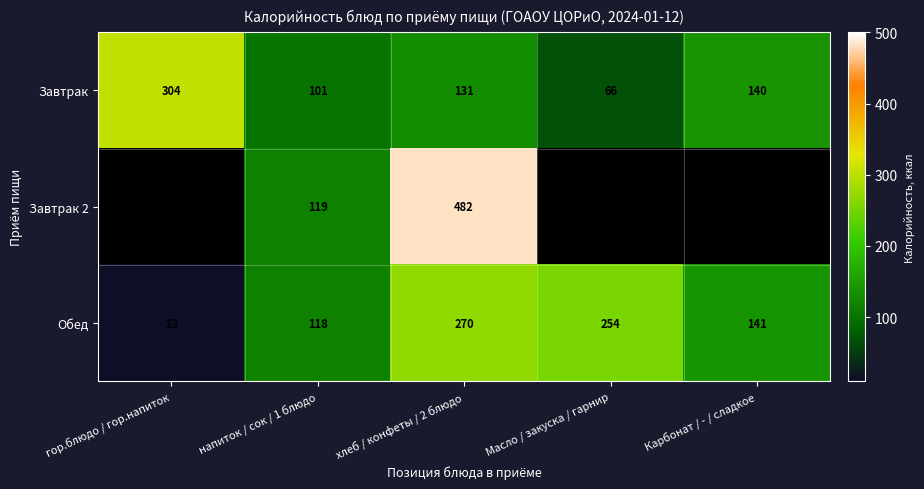

Where does the Завтрак series first go above 131?

гор.блюдо / гор.напиток